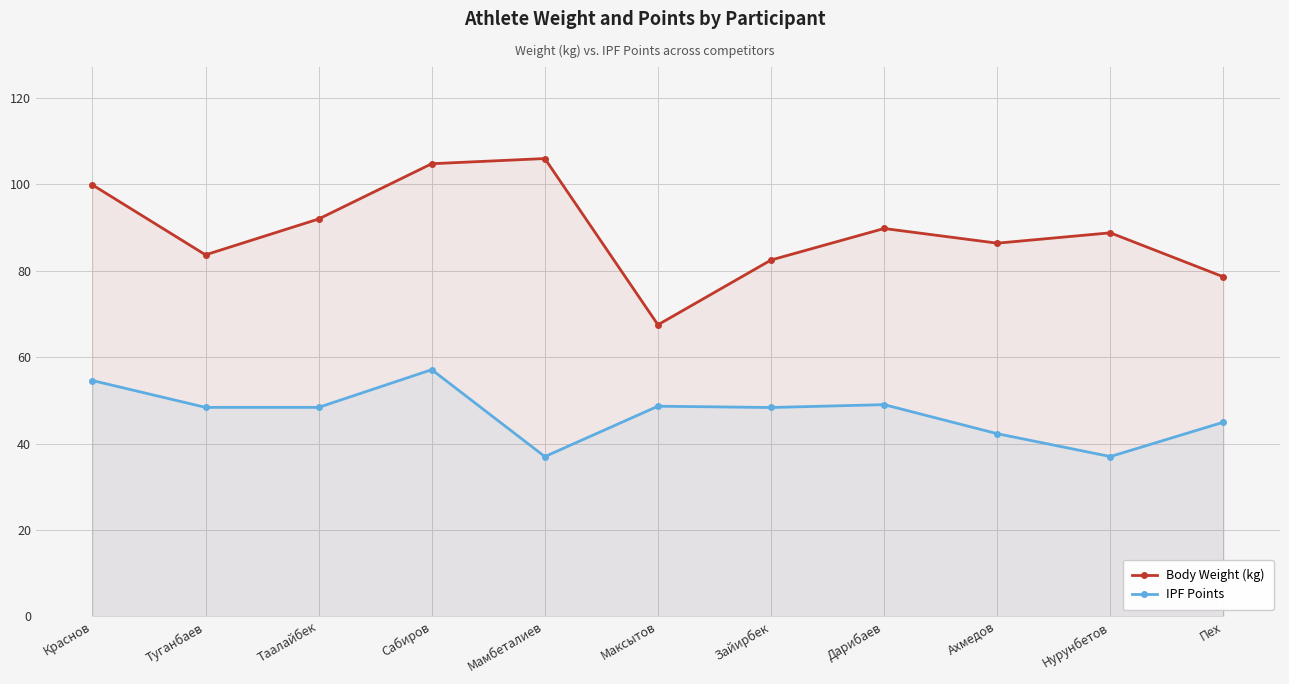

What is the sum of the Body Weight (kg) values at Дарибаев and Зайирбек?

172.3